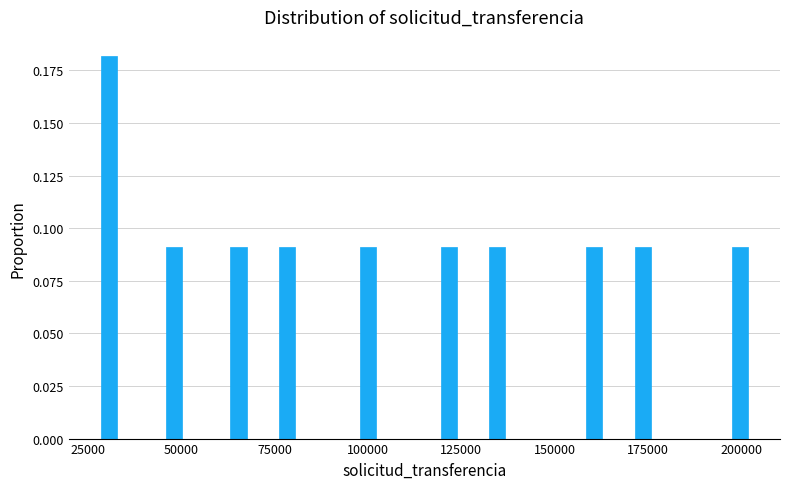

Read against the x-axis, roughly where is the centre of the tallest bar?

30000